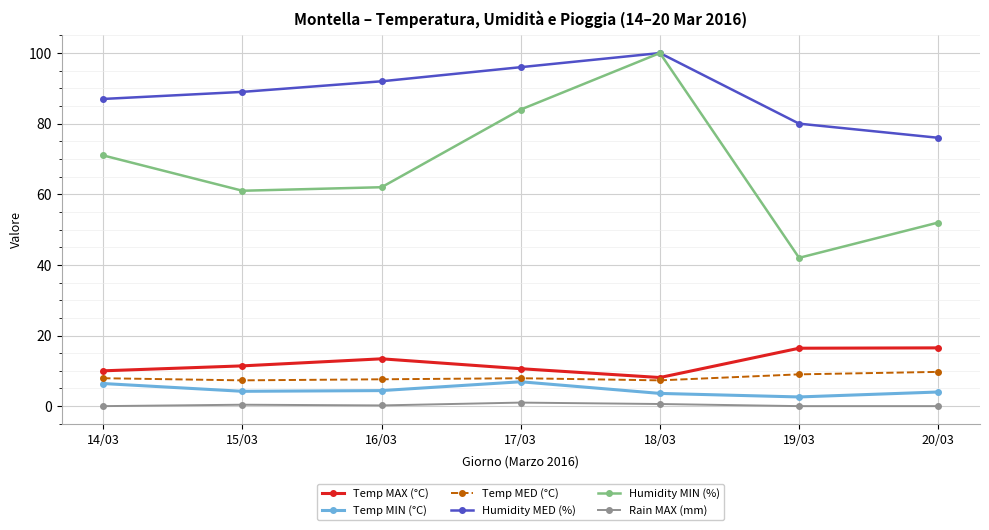

What is the label of the 5th point from the left?

18/03